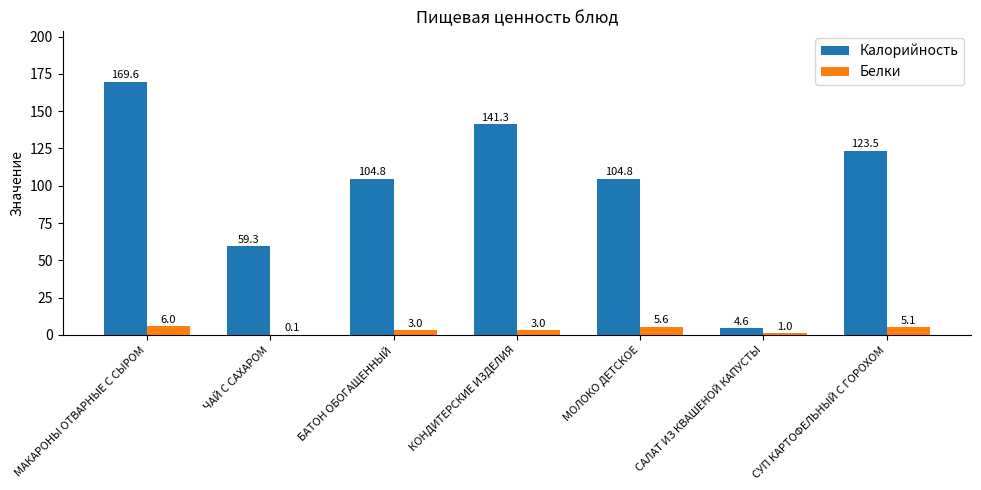

Reading left to right, transcribe all the data shown in this chart.

Калорийность: 169.6	59.3	104.8	141.3	104.8	4.6	123.5
Белки: 6.0	0.1	3.0	3.0	5.6	1.0	5.1